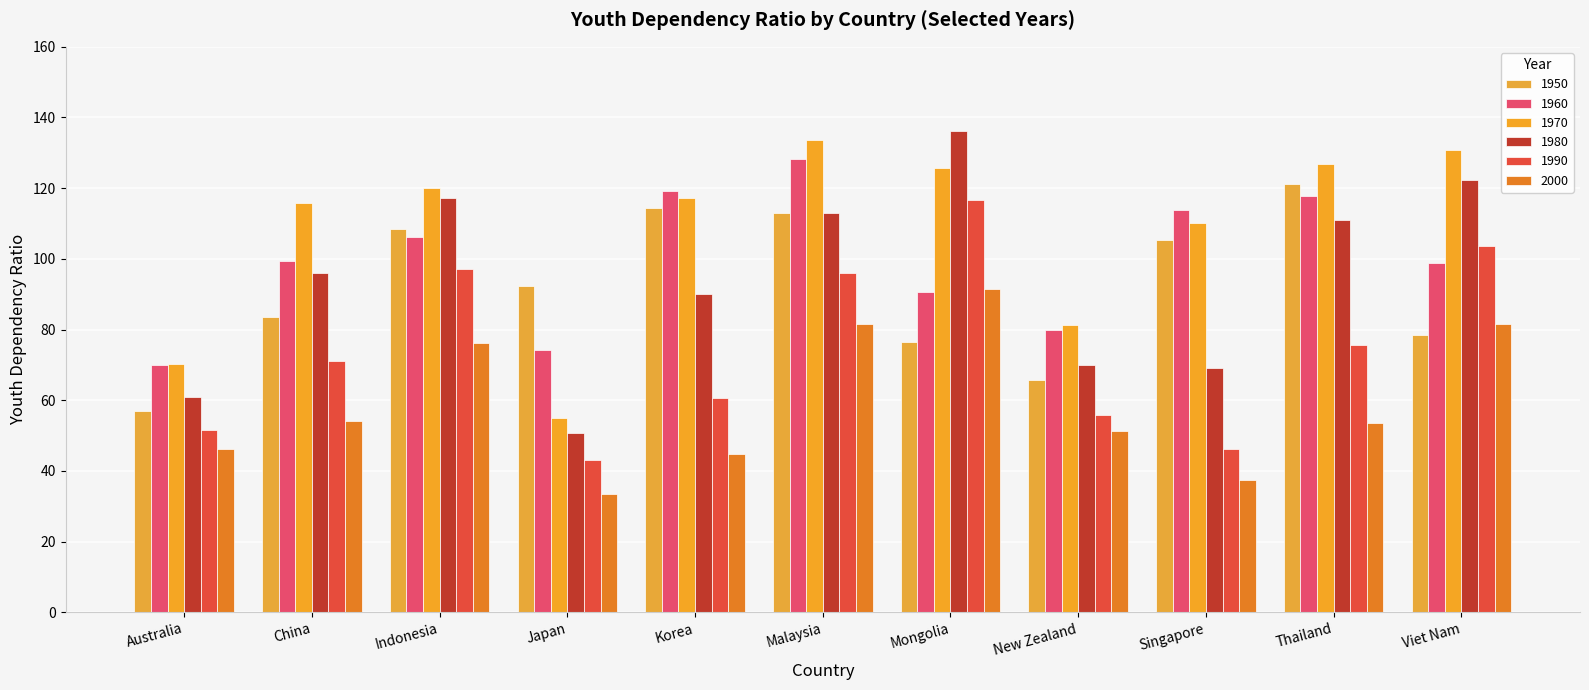

What position from the left is Japan?

4